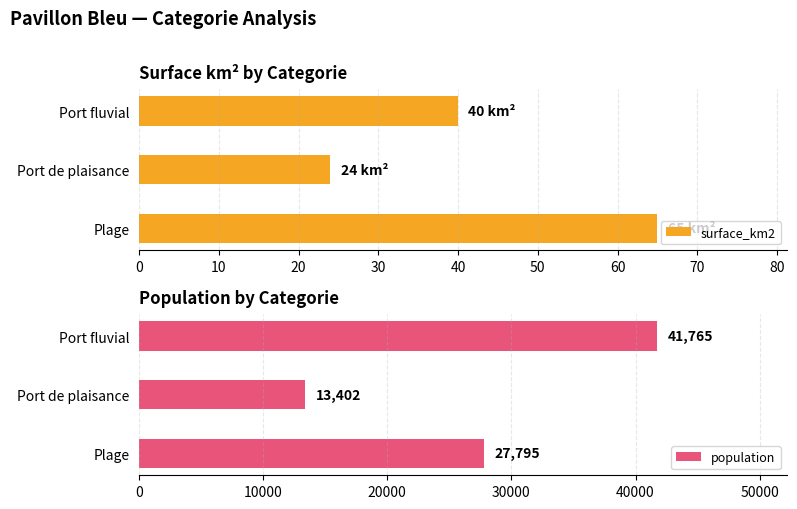

How many population values are between 13402 and 41765?

3